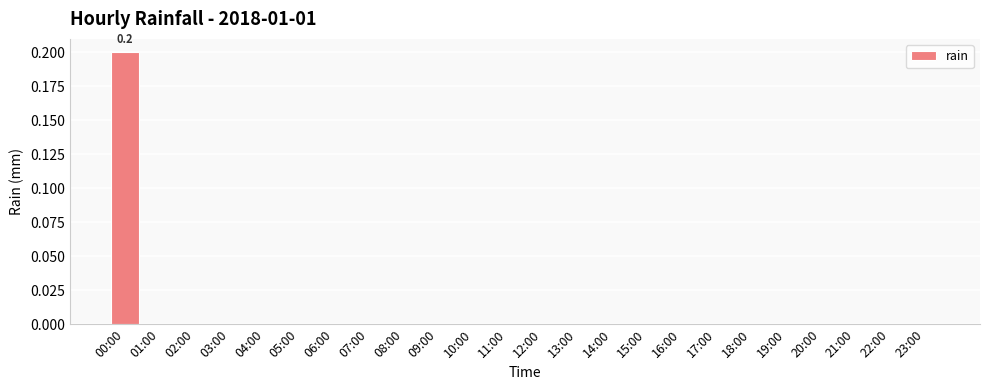

Which category has the highest value across all series?

00:00